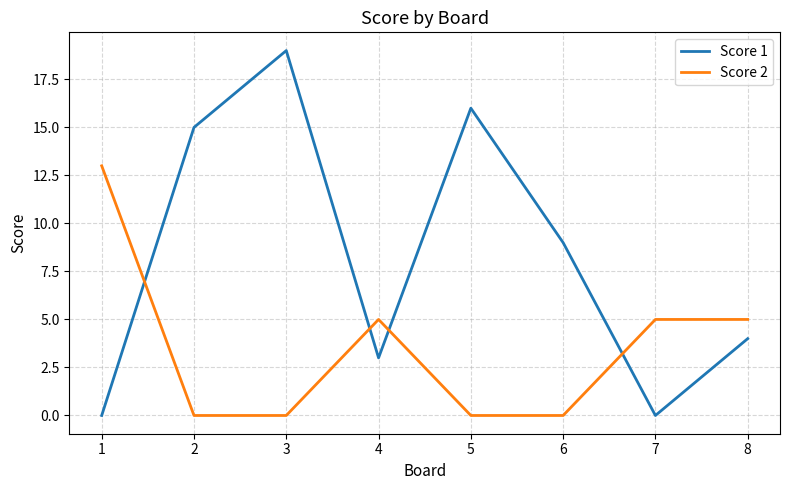

At which label does Score 1 first exceed 9?

2